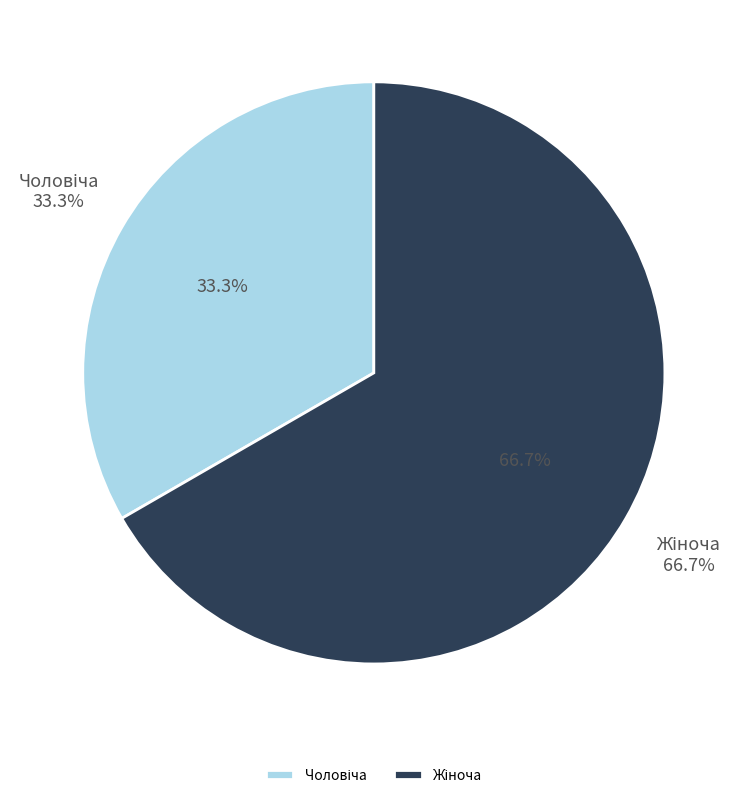

To the nearest percent, what is the difference between the largest and smallest slice percentages?

33%